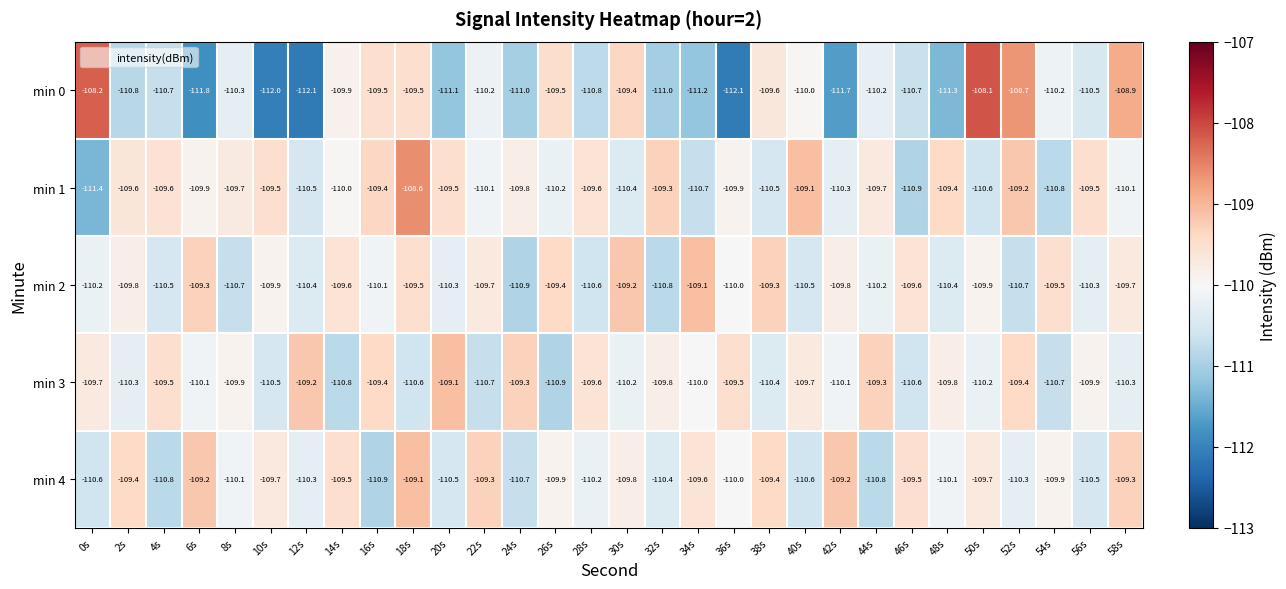

What is the spread (max minus min) of values at 40s?

1.5